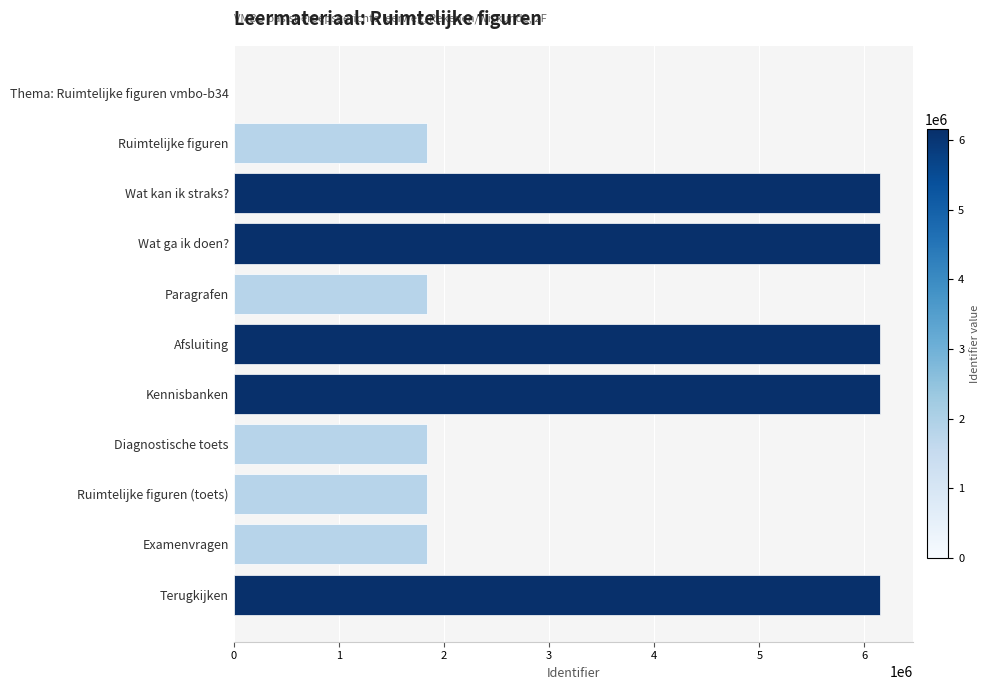

What is the average value?

3631314